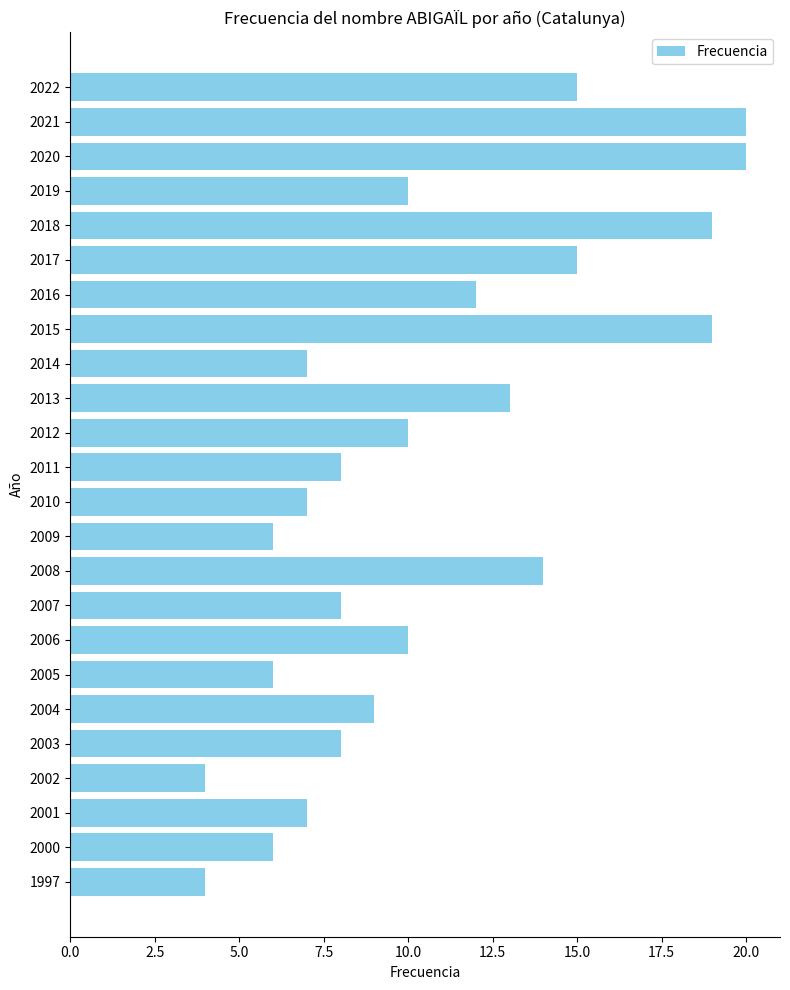

What is the difference between the second highest and second lowest values?

16